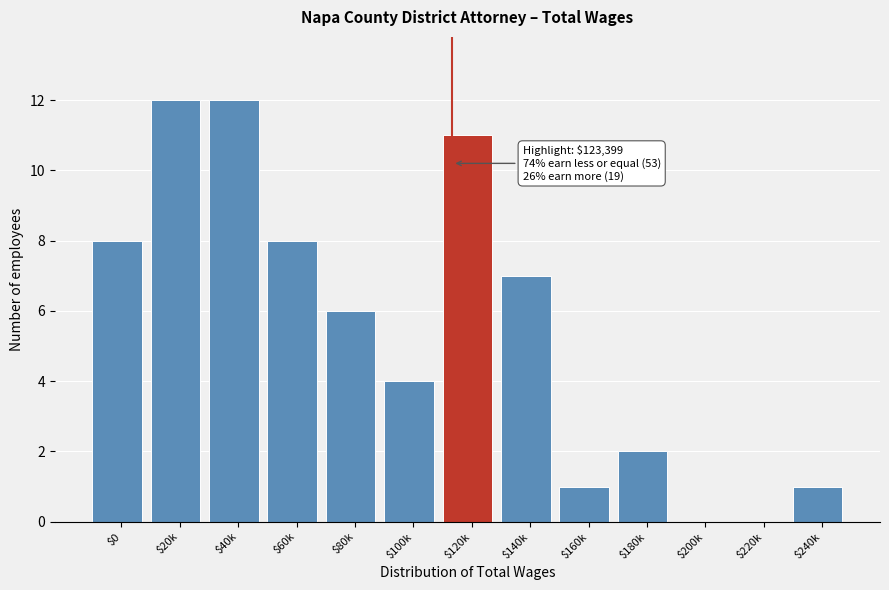

What is the maximum value shown in the chart?

12